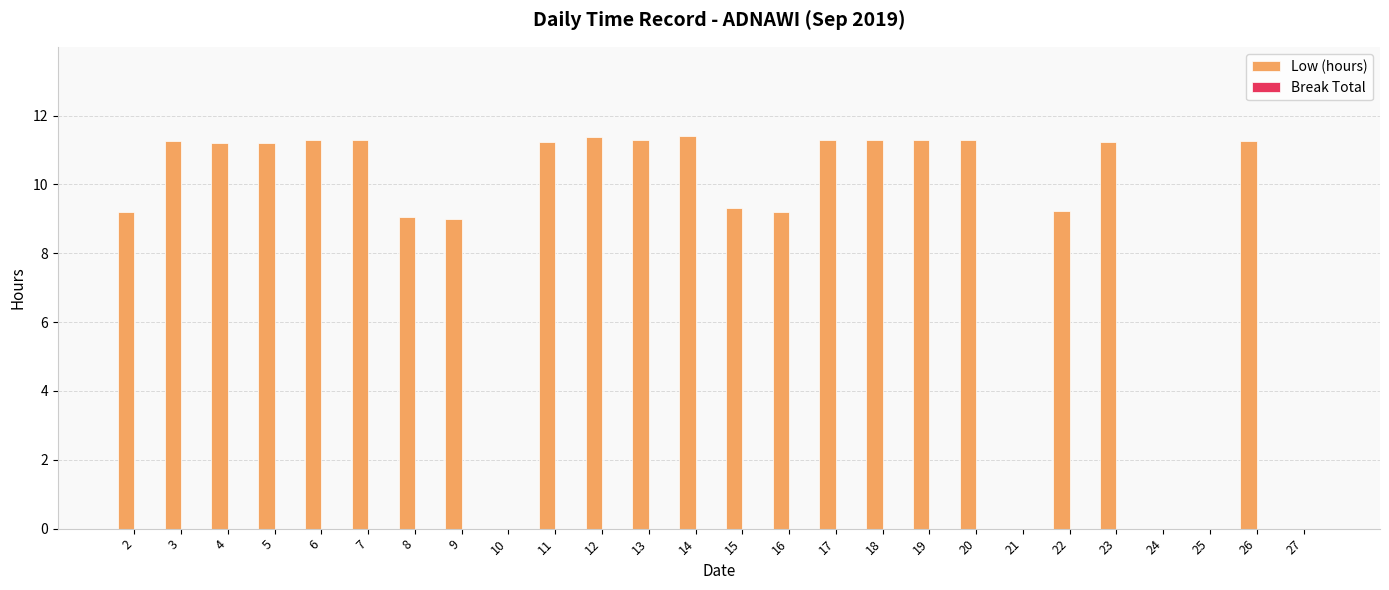

How many distinct data groups are displayed?

1